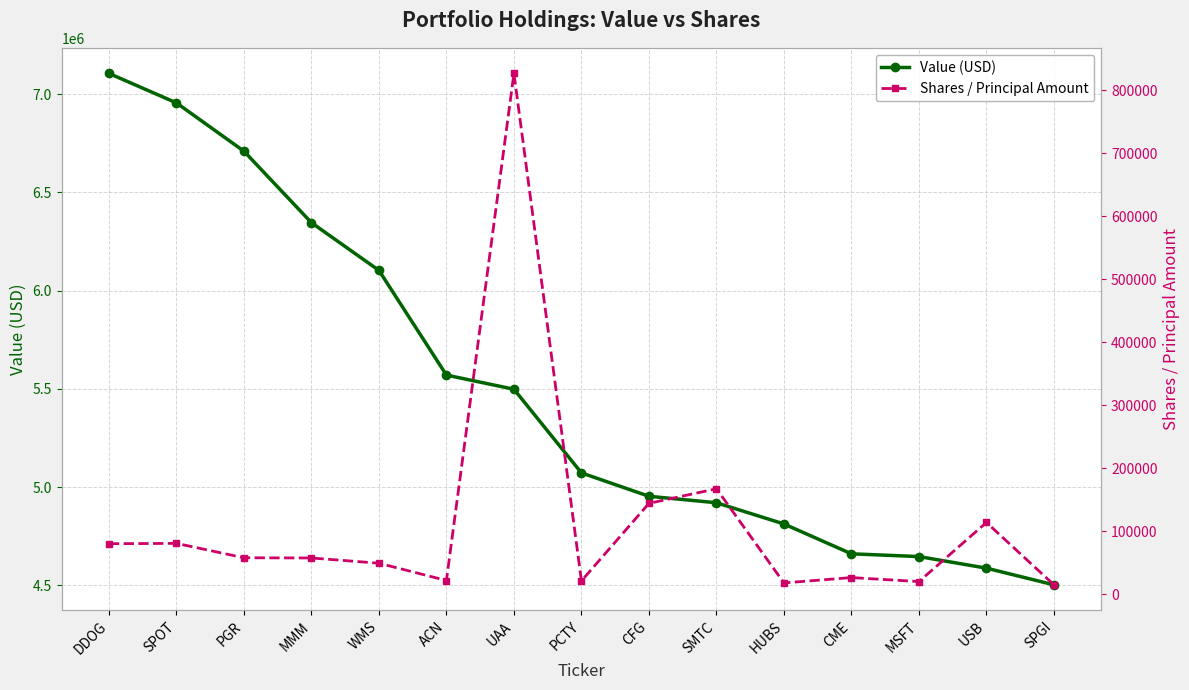

Rank the series by their average value, from lowest to highest.

Shares / Principal Amount, Value (USD)